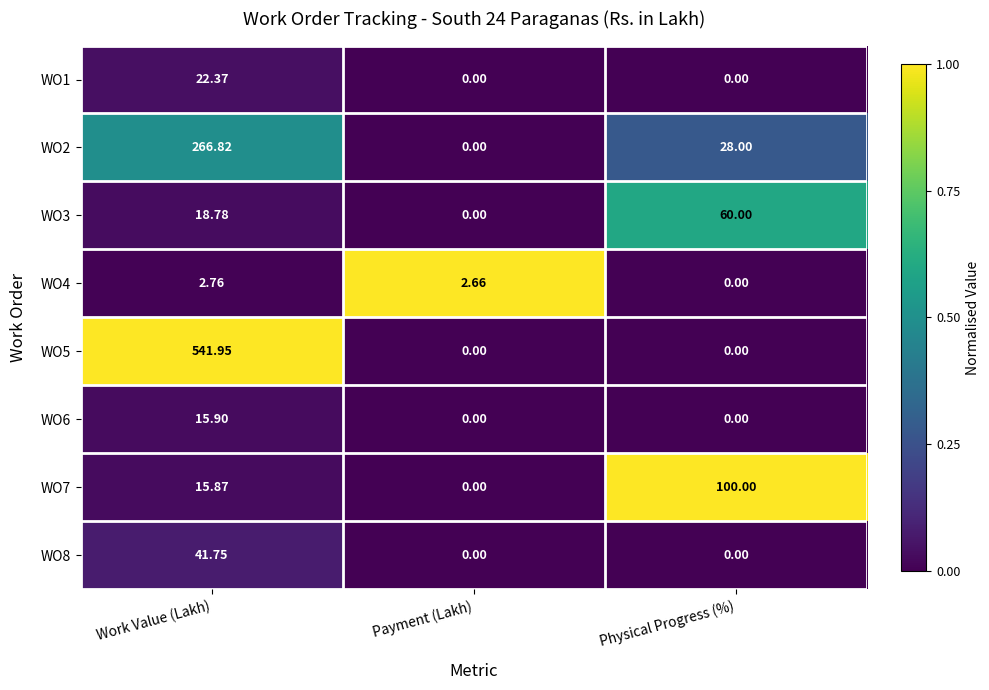

Which category has the highest value in the WO3 series?

Physical Progress (%)